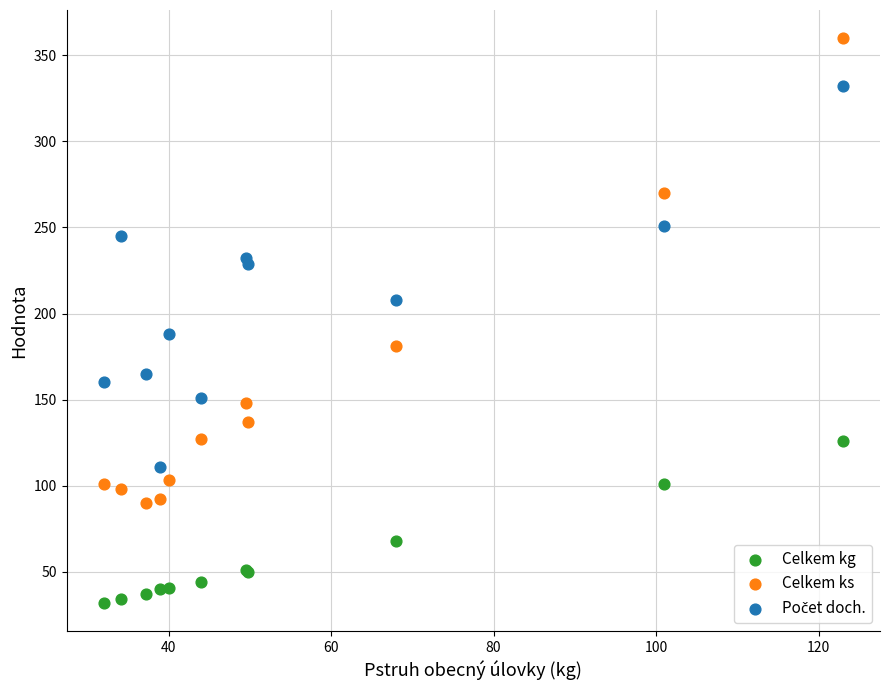

Which series has the largest Y range (max minus min)?

Celkem ks